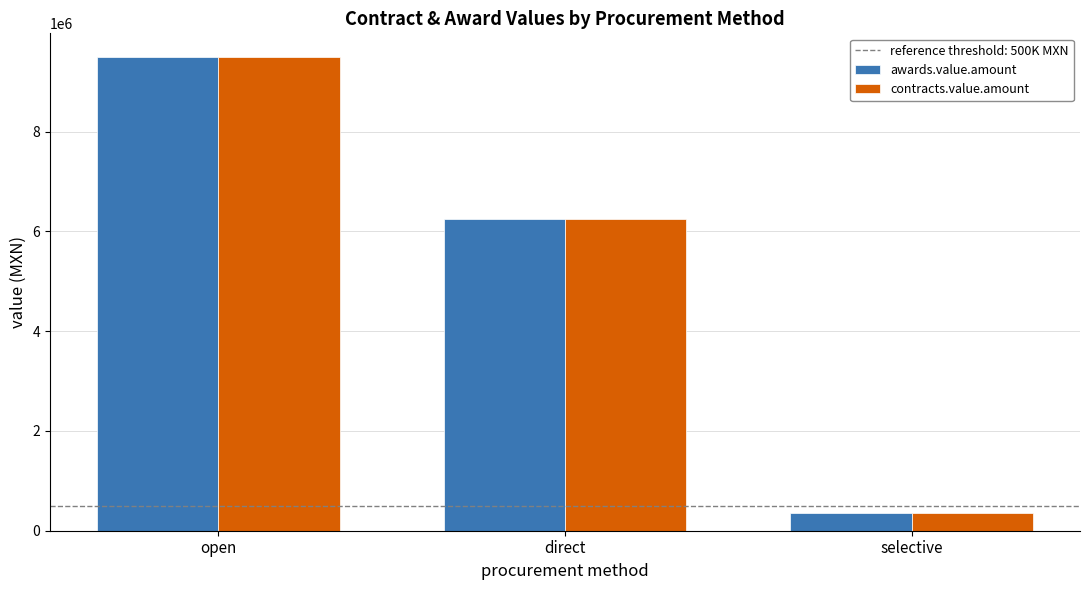

What is the sum of the contracts.value.amount values at open and direct?

15750926.6